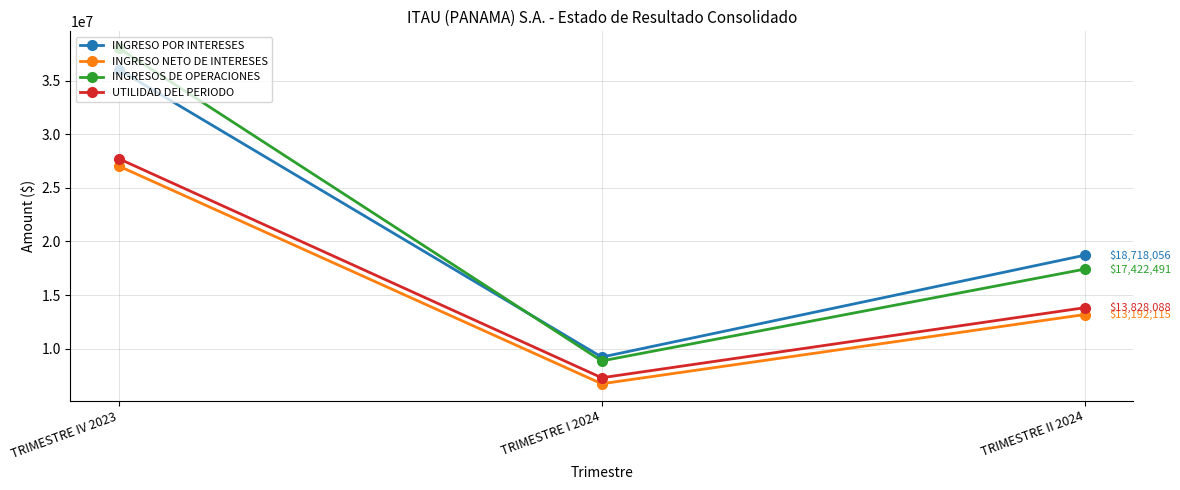

Between TRIMESTRE IV 2023 and TRIMESTRE I 2024, which series saw the biggest shift?

INGRESOS DE OPERACIONES